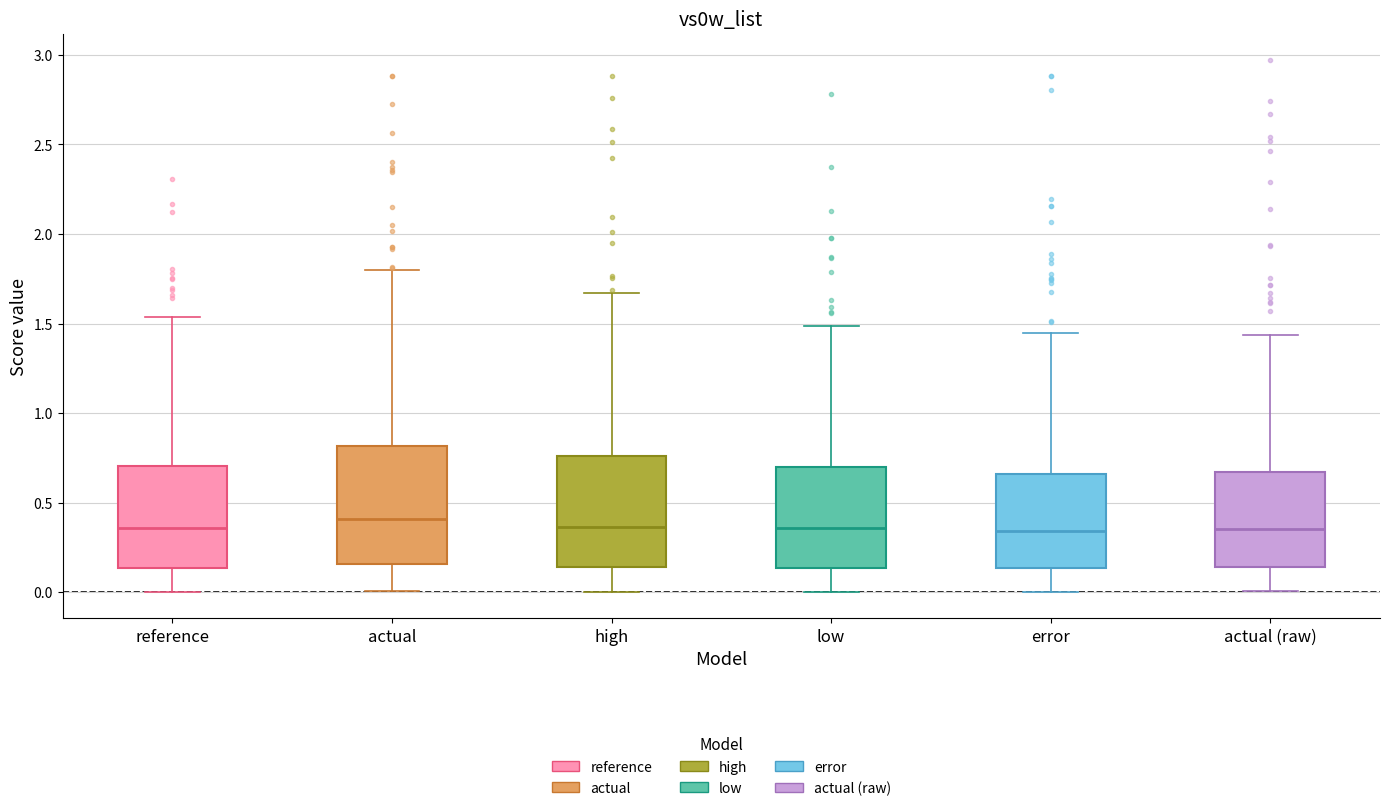

Where does the lower whisker of the box for actual end on the y-axis? The values are not printed on the chart, so give them approximately, as read against the axis.

0.00